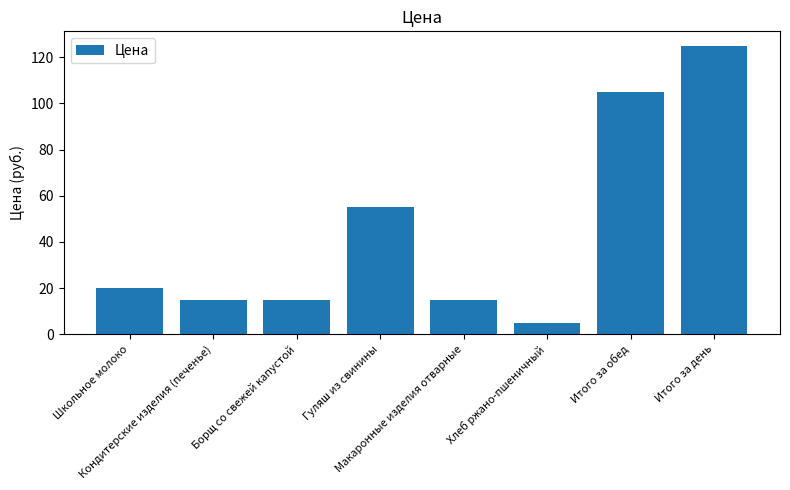

What is the ratio of the value at Гуляш из свинины to the value at Хлеб ржано-пшеничный?

11.0